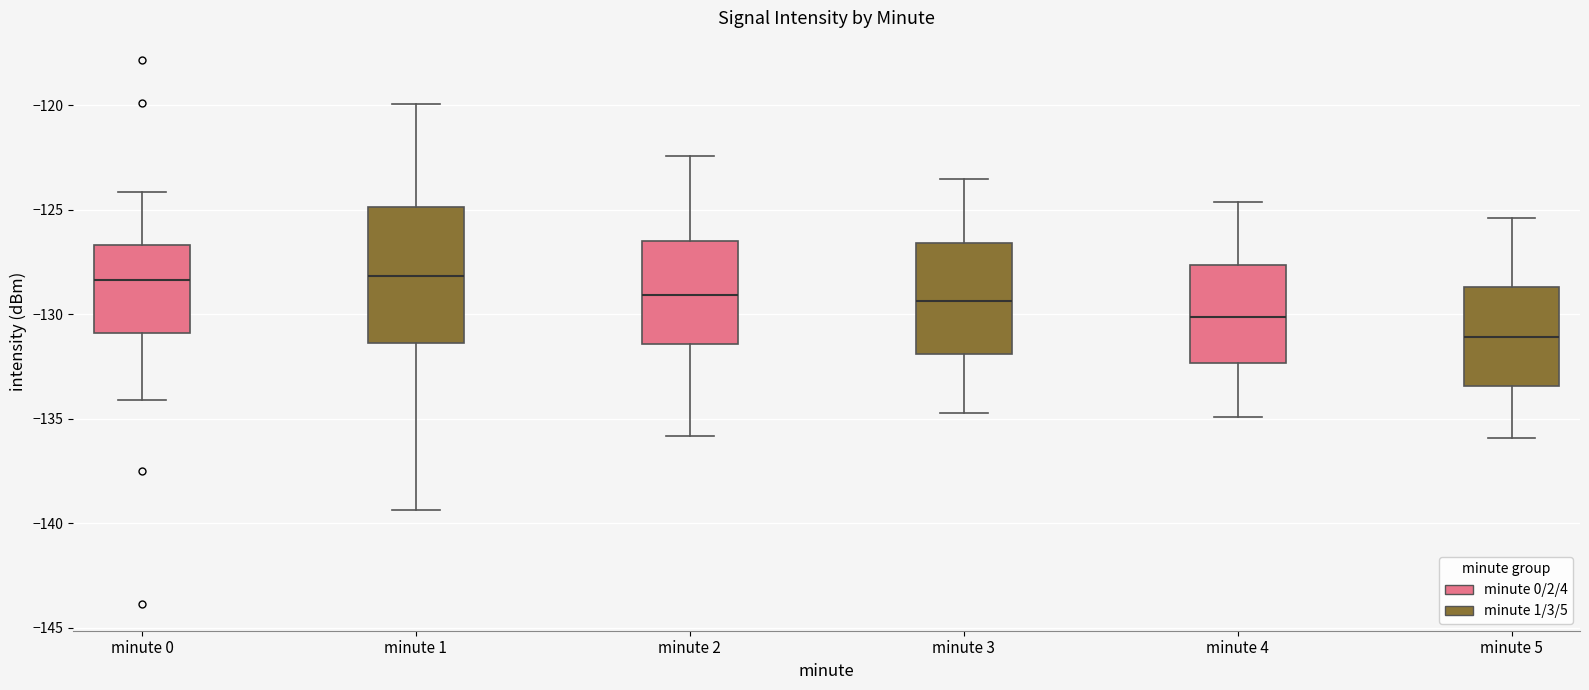

Reading left to right, read every box against the y-axis: the position of its median line, the range the box covers, and the ends of its whiskers. The values are not printed on the chart, so give them approximately, as read against the axis.

minute 0: median -128.5, box -131.0 to -126.5, whiskers -134.0 to -124.0
minute 1: median -128.0, box -131.5 to -125.0, whiskers -139.5 to -120.0
minute 2: median -129.0, box -131.5 to -126.5, whiskers -136.0 to -122.5
minute 3: median -129.5, box -132.0 to -126.5, whiskers -134.5 to -123.5
minute 4: median -130.0, box -132.5 to -127.5, whiskers -135.0 to -124.5
minute 5: median -131.0, box -133.5 to -128.5, whiskers -136.0 to -125.5